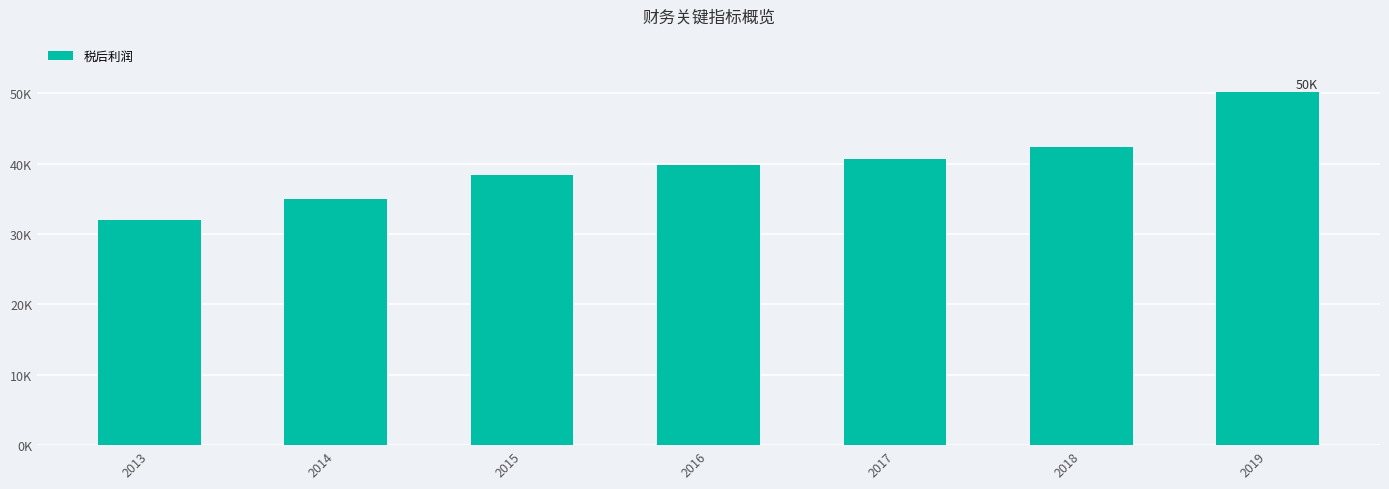

What is the difference between the maximum and minimum values?

18247.7